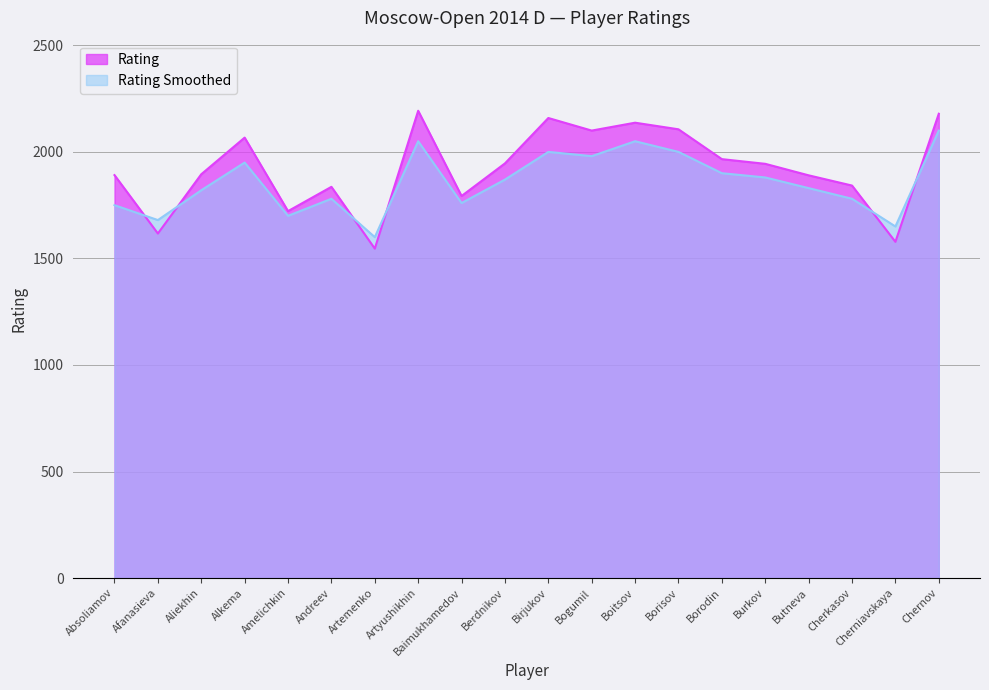

List the labels in order of value, smallest first.

Artemenko, Cherniavskaya, Afanasieva, Amelichkin, Baimukhamedov, Andreev, Cherkasov, Butneva, Absoliamov, Aliekhin, Burkov, Berdnikov, Borodin, Alkema, Bogumil, Borisov, Boitsov, Birjukov, Chernov, Artyushikhin